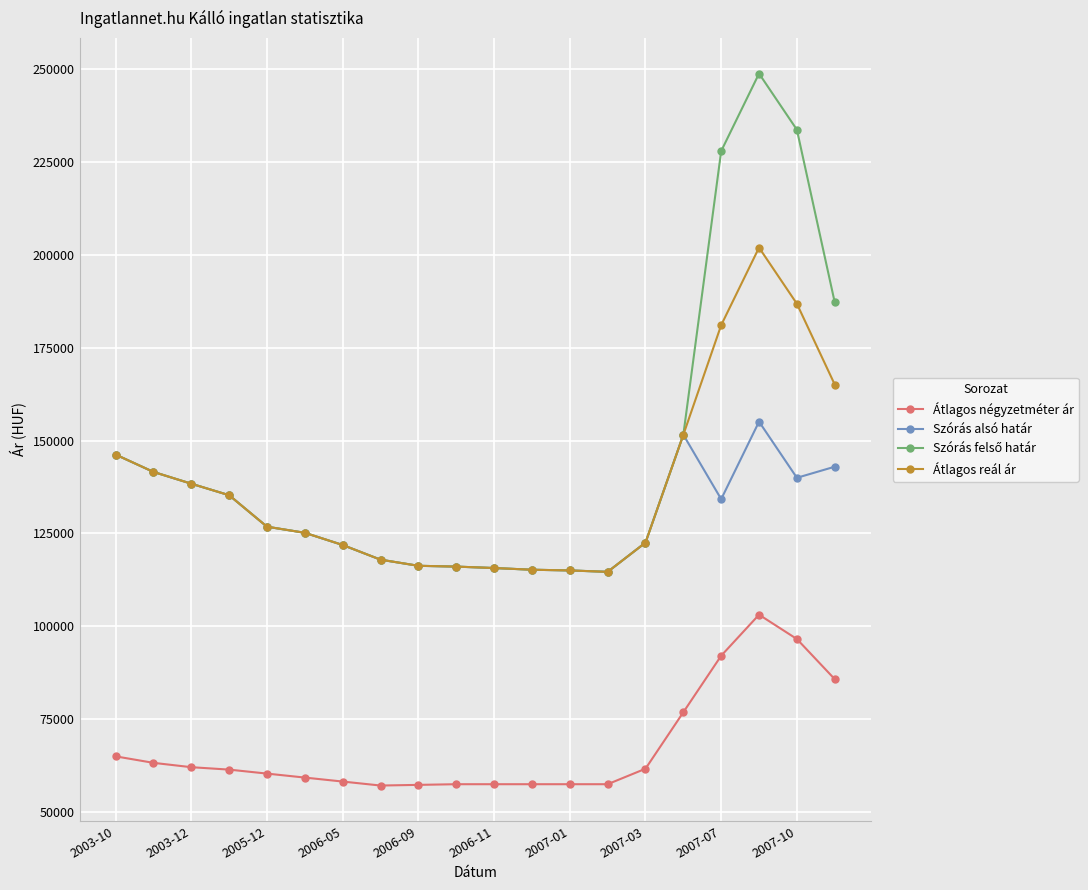

Does the chart display data point markers on the line(s)?

Yes